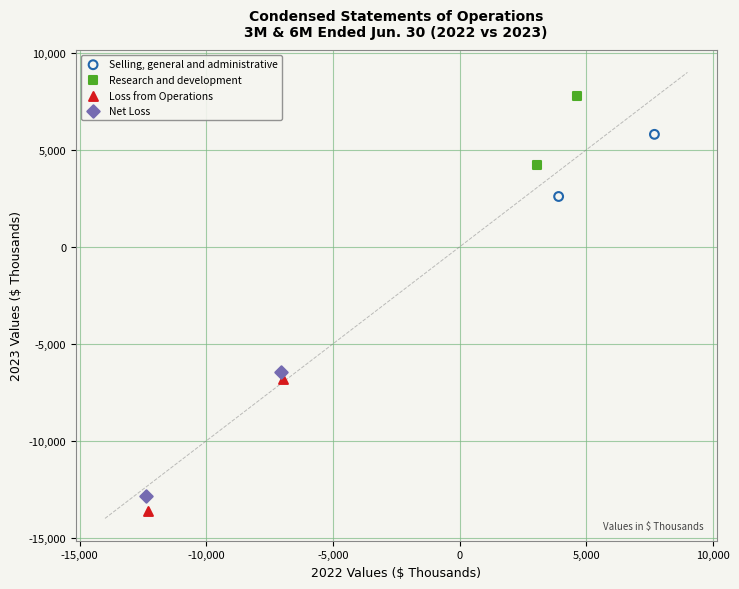

Which series reaches the minimum Y coordinate?

Loss from Operations